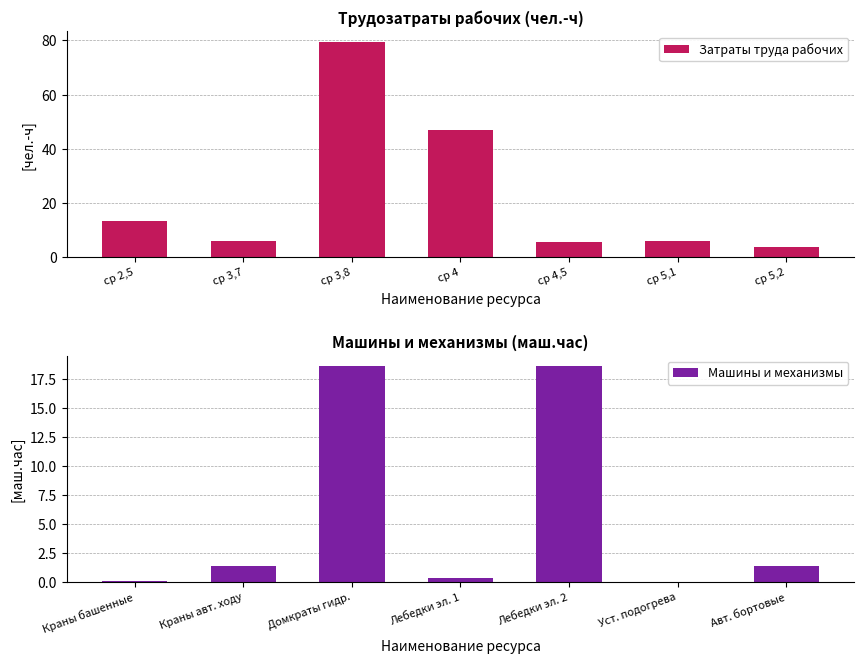

What is the average value of the Затраты труда рабочих series?

23.0